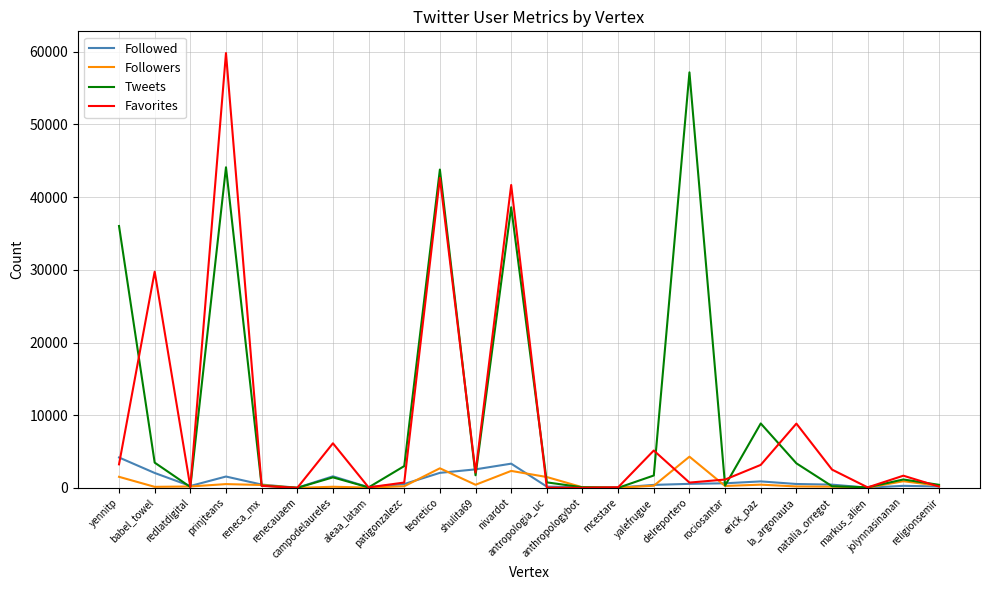

Which series has the widest spread of values?

Favorites